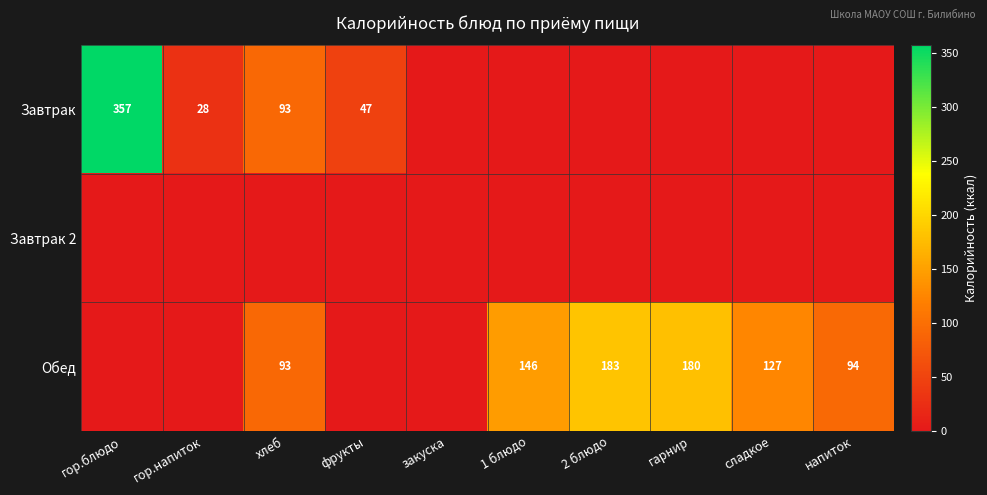

What is the difference between the Завтрак values at гор.блюдо and хлеб?

264